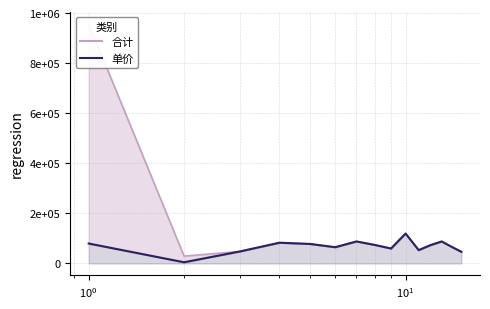

How many data points in 合计_line are less than 73600?

7